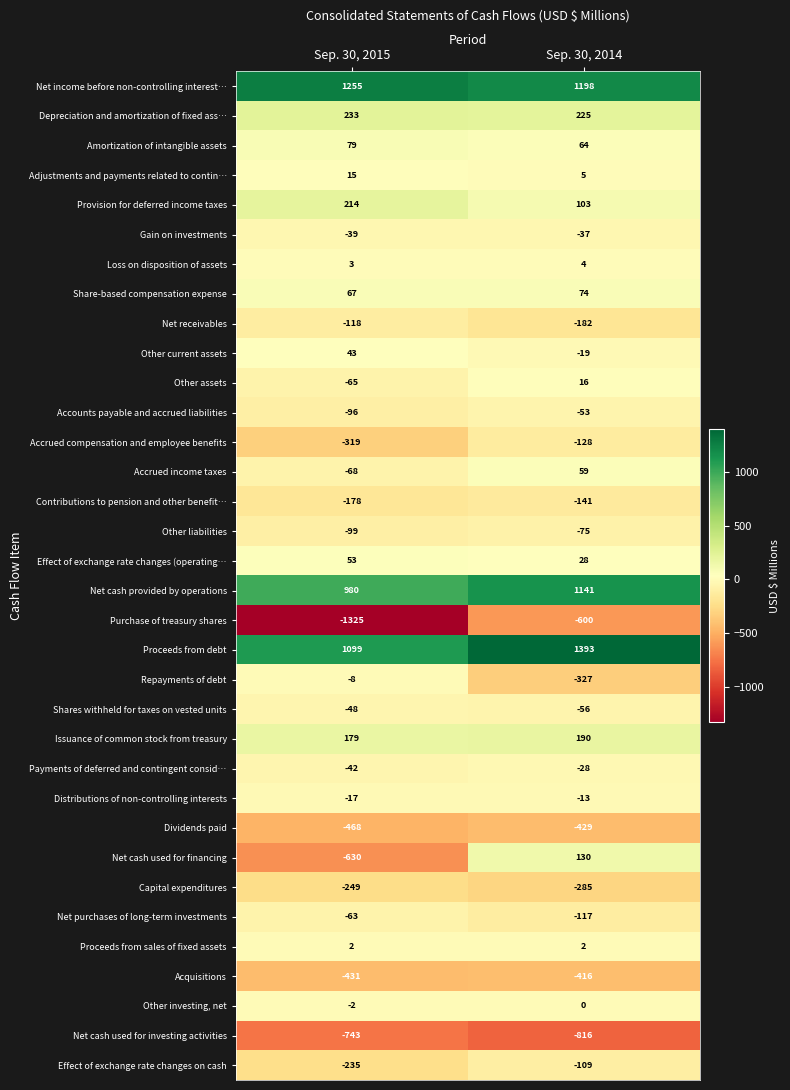

What is the spread (max minus min) of values at Sep. 30, 2015?

2580